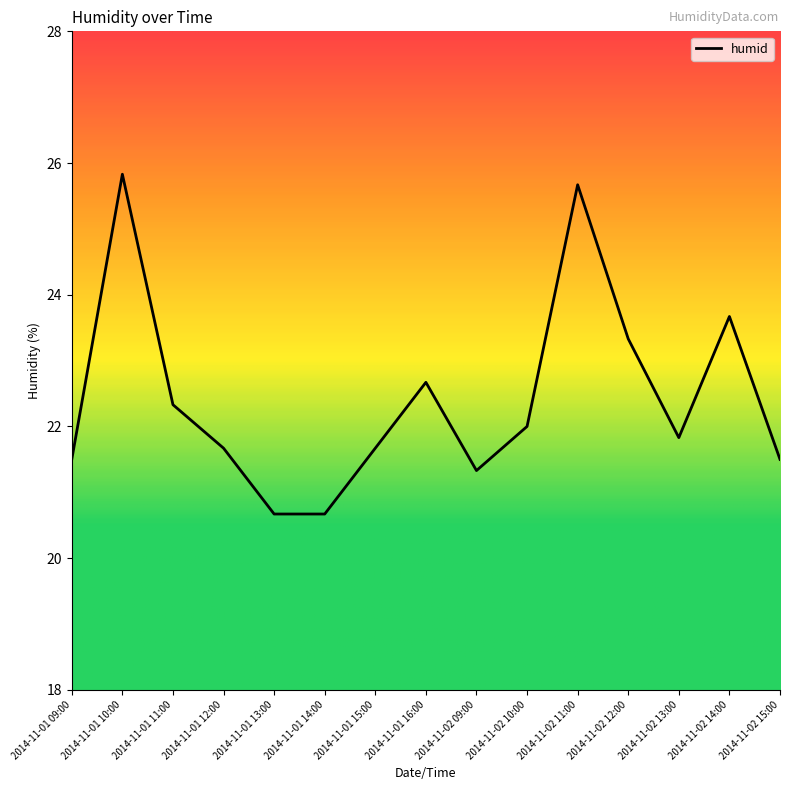

True or false: the data shows 20.7 at 2014-11-01 13:00.

True